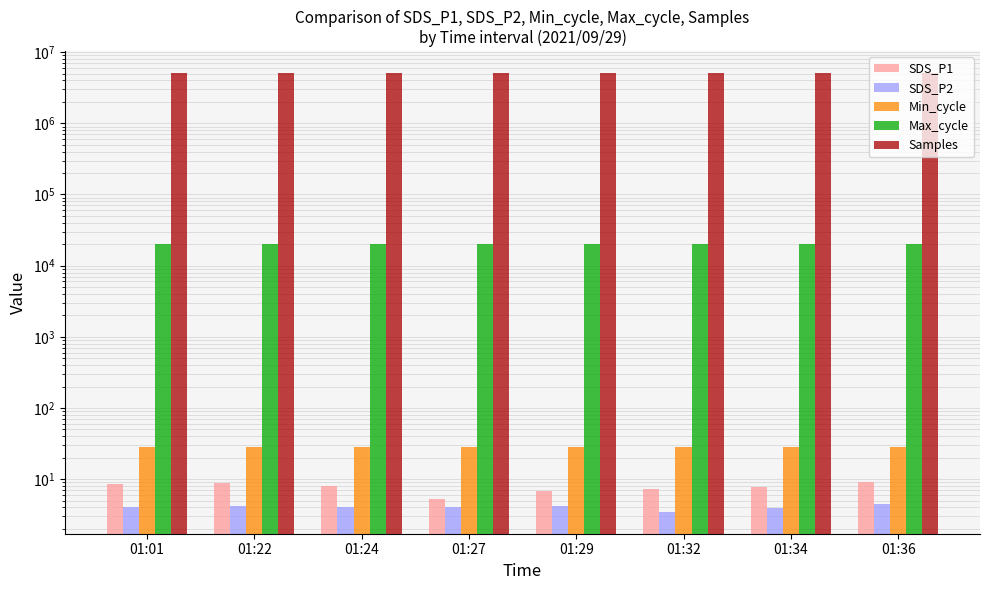

Which series has the widest spread of values?

Samples